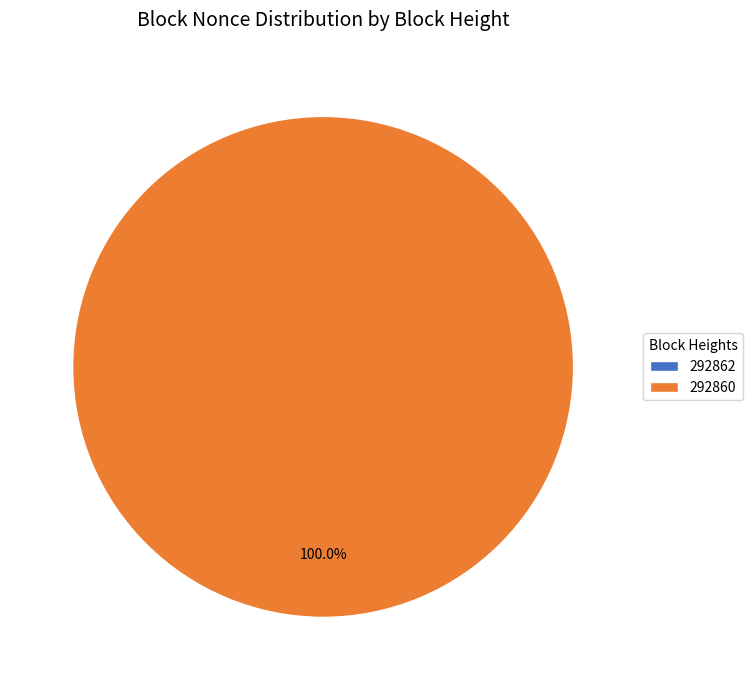

Which slice represents more than half of the pie?

292860